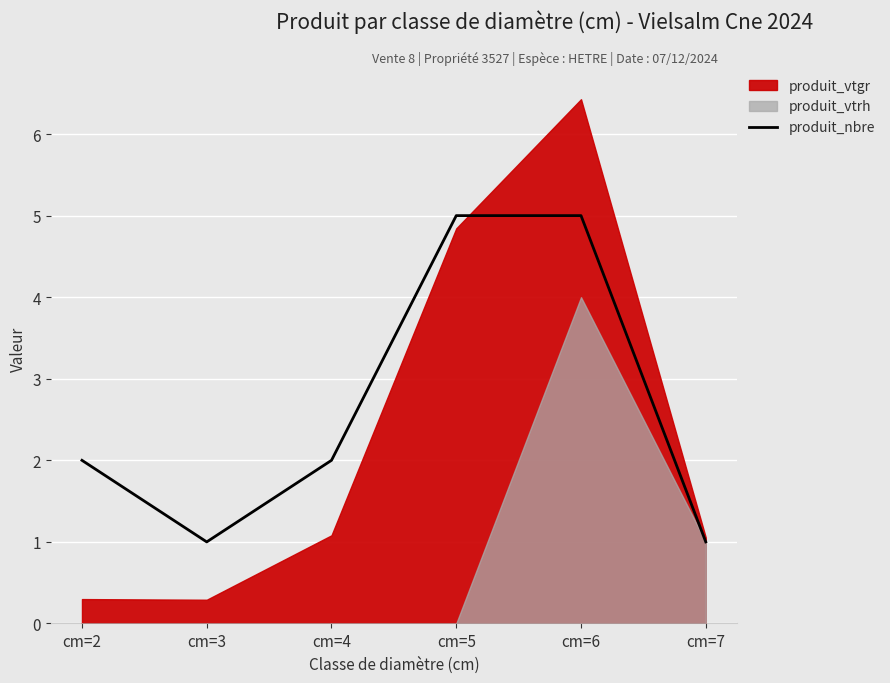

What is the value of the 4th point from the left?

5